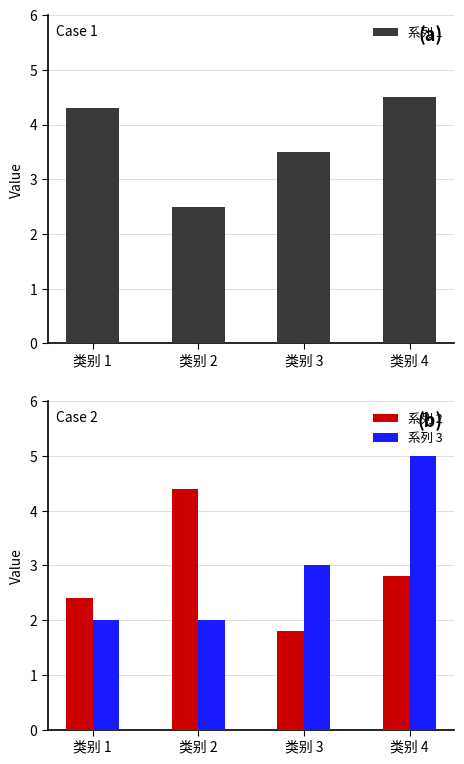

What are all the series names shown in the legend?

系列 1, 系列 2, 系列 3